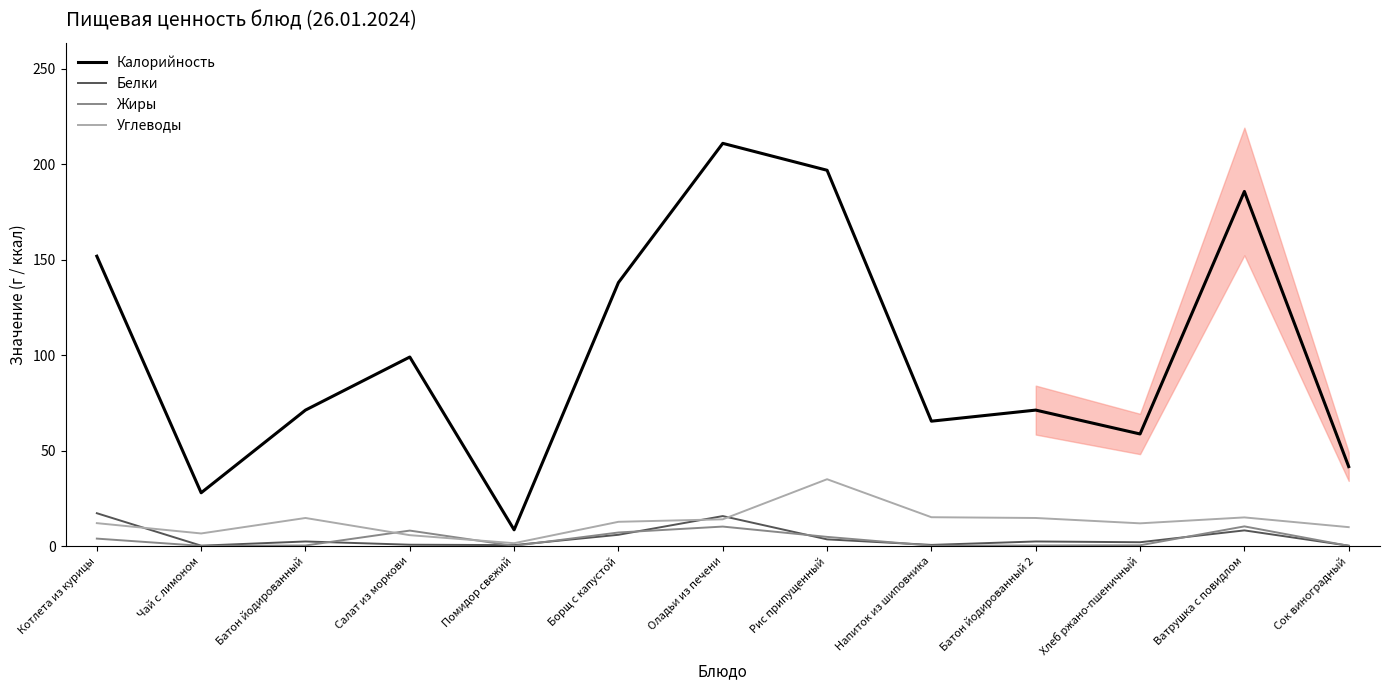

What is the difference between the second highest and minimum values in the Белки series?

15.5